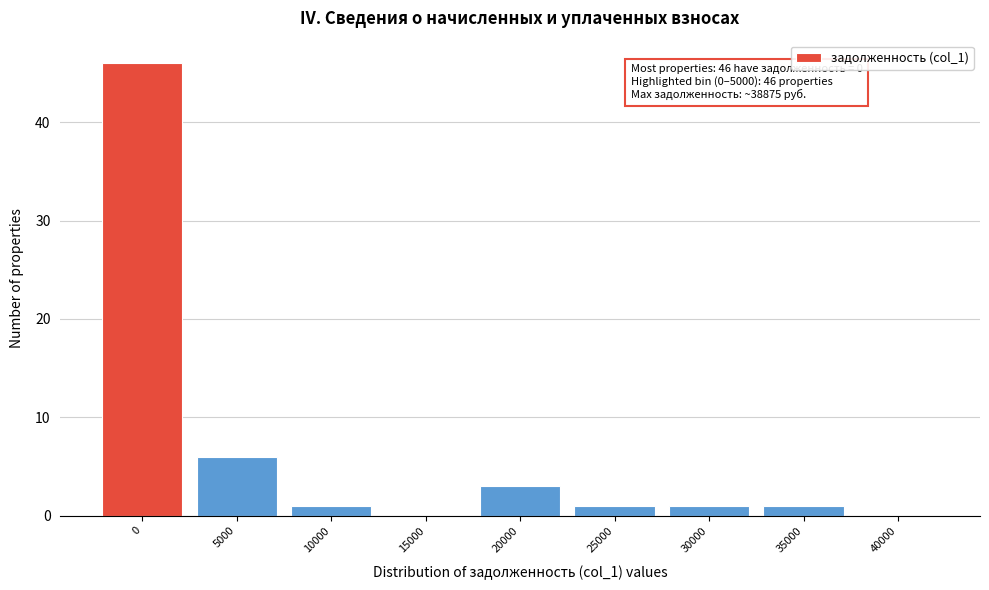

Reading right to left, list all the values displayed in this chart.

40000=0	35000=1	30000=1	25000=1	20000=3	15000=0	10000=1	5000=6	0=46